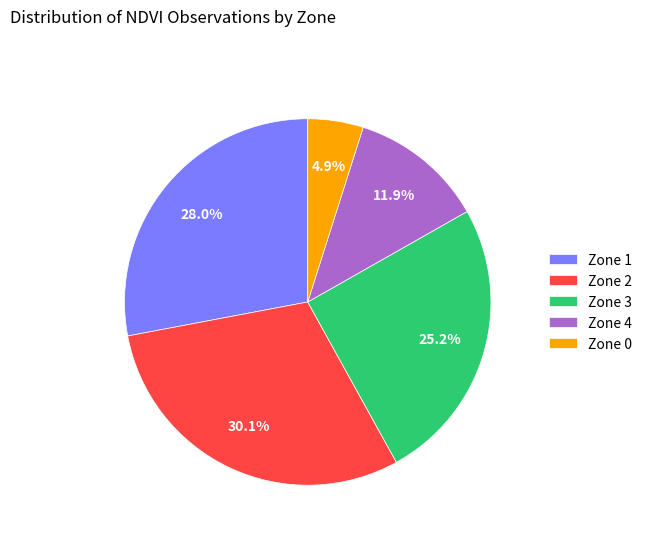

Rank the categories by value from lowest to highest.

Zone 0, Zone 4, Zone 3, Zone 1, Zone 2